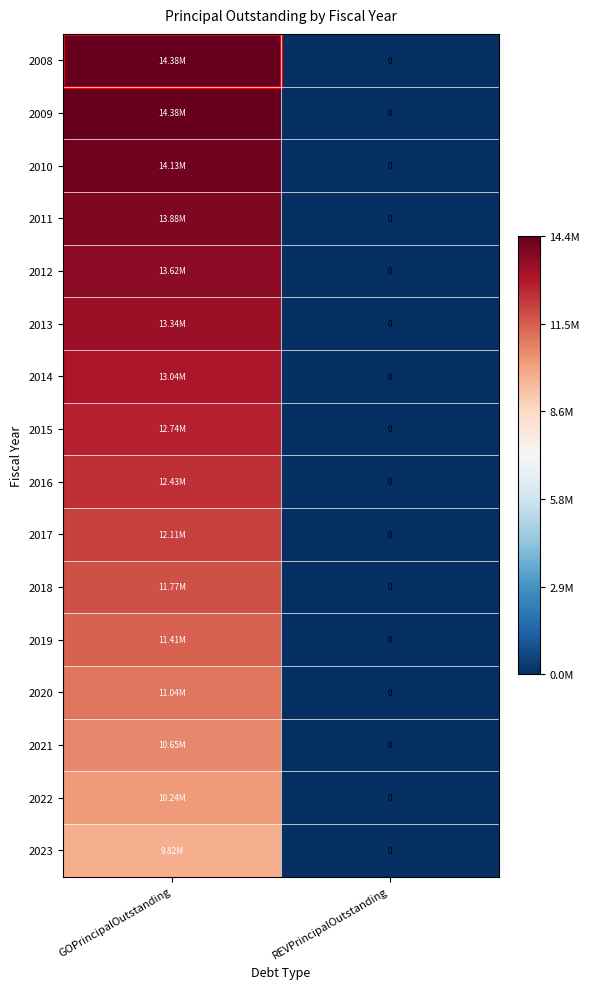

Between GOPrincipalOutstanding and REVPrincipalOutstanding, which is larger?

GOPrincipalOutstanding